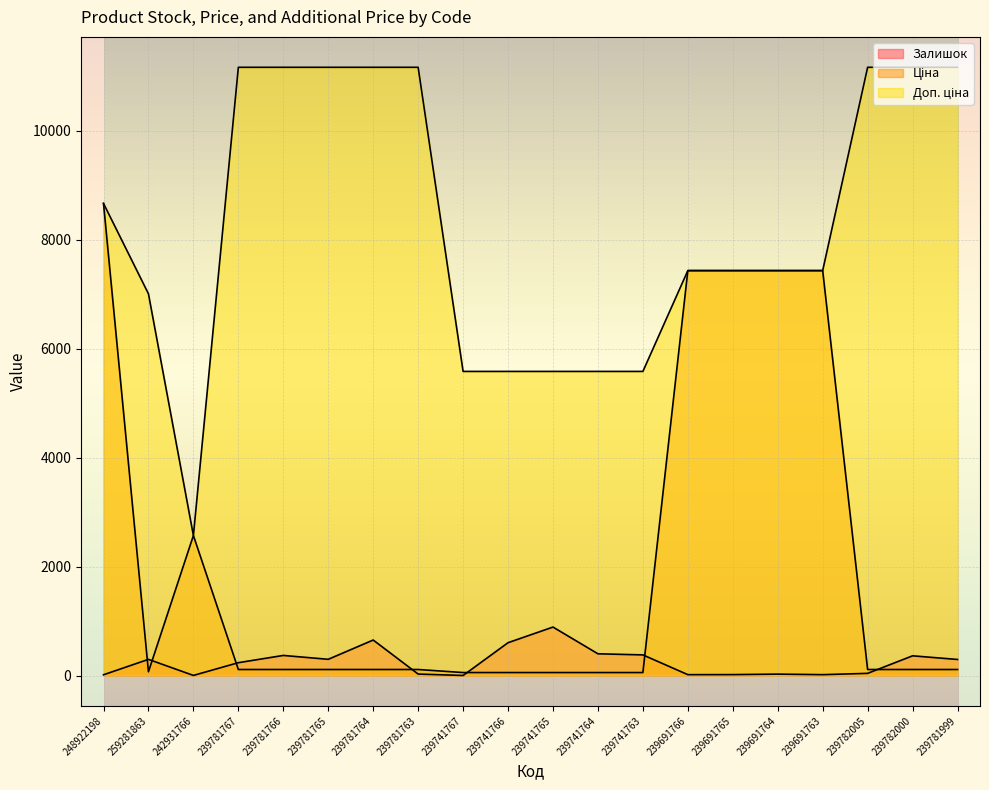

At which category does Залишок reach its first local peak?

259281863